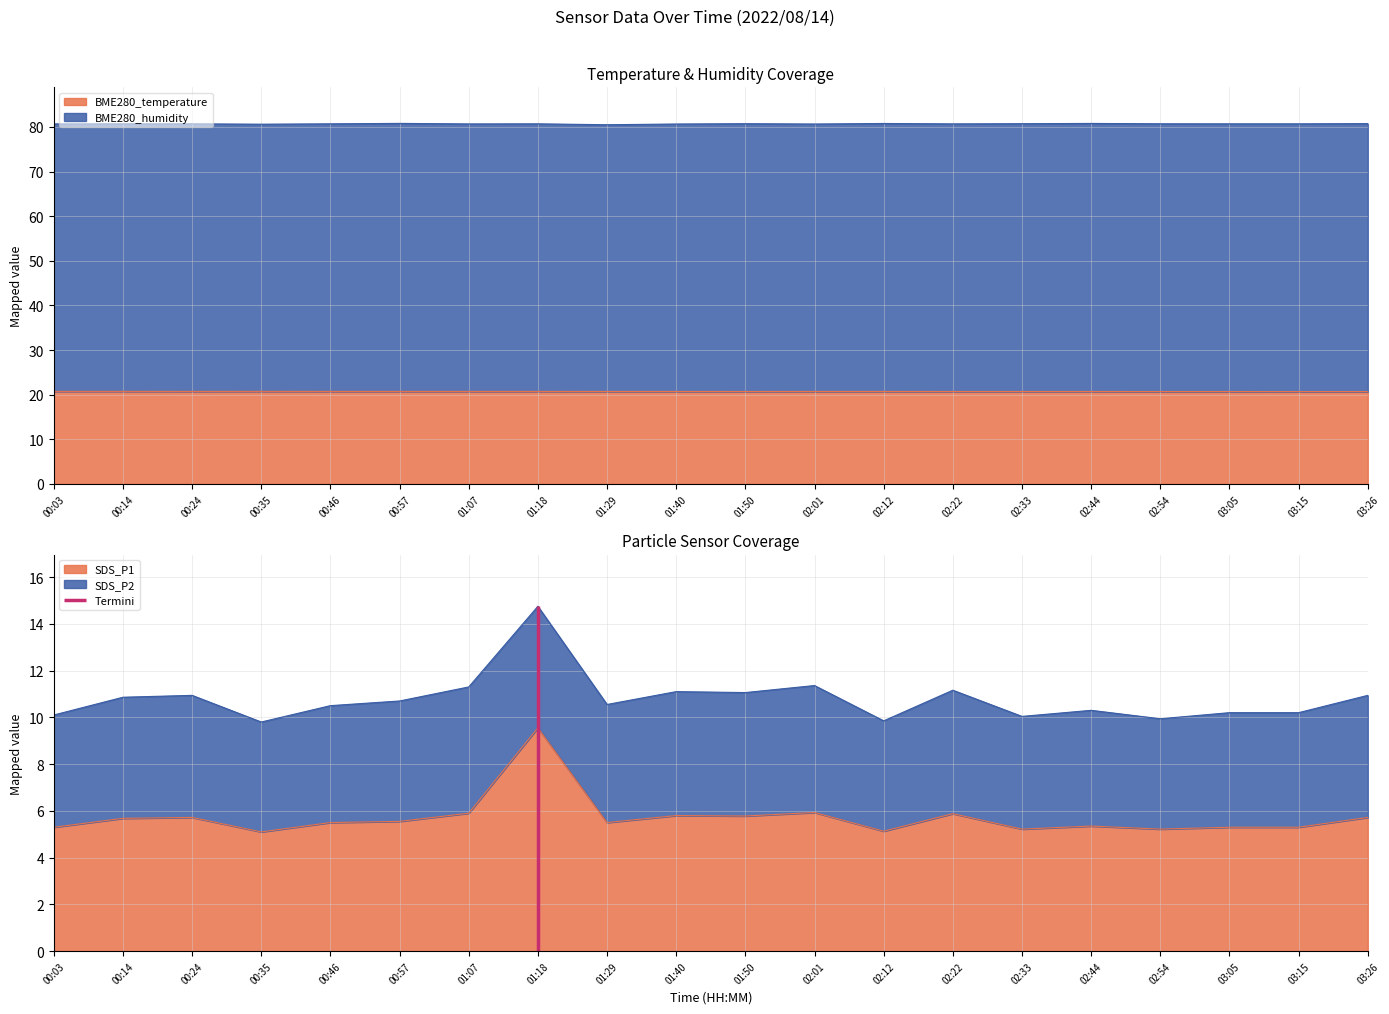

True or false: BME280_temperature and SDS_P1 cross at least once.

False